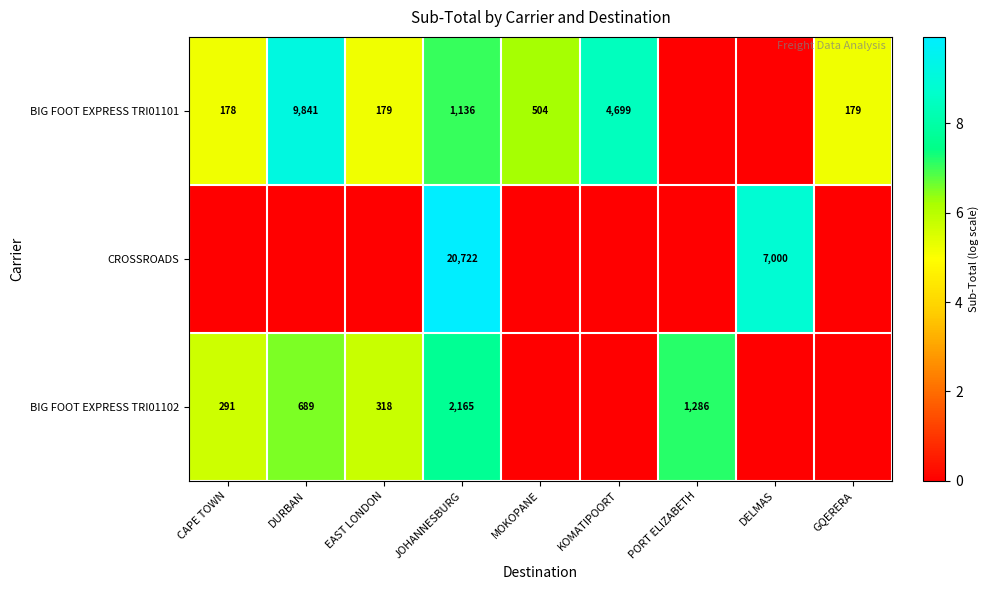

True or false: BIG FOOT EXPRESS TRI01101 has a value of 9841 at DURBAN.

True